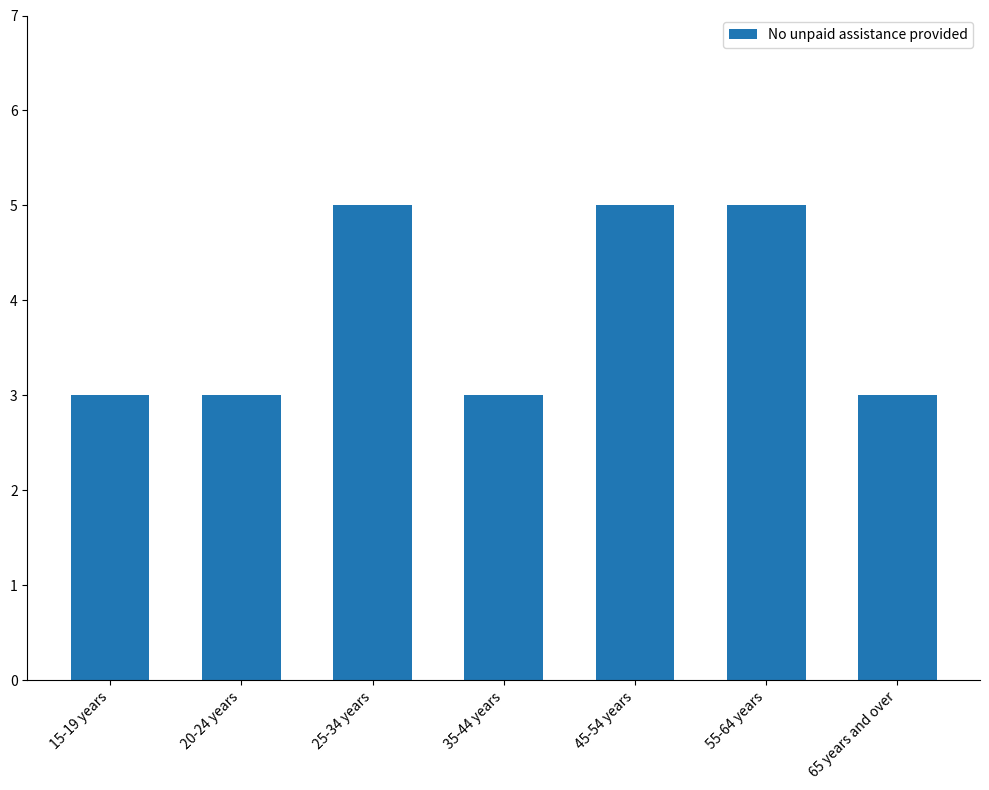

Are the bars grouped side by side (vs. stacked)?

No